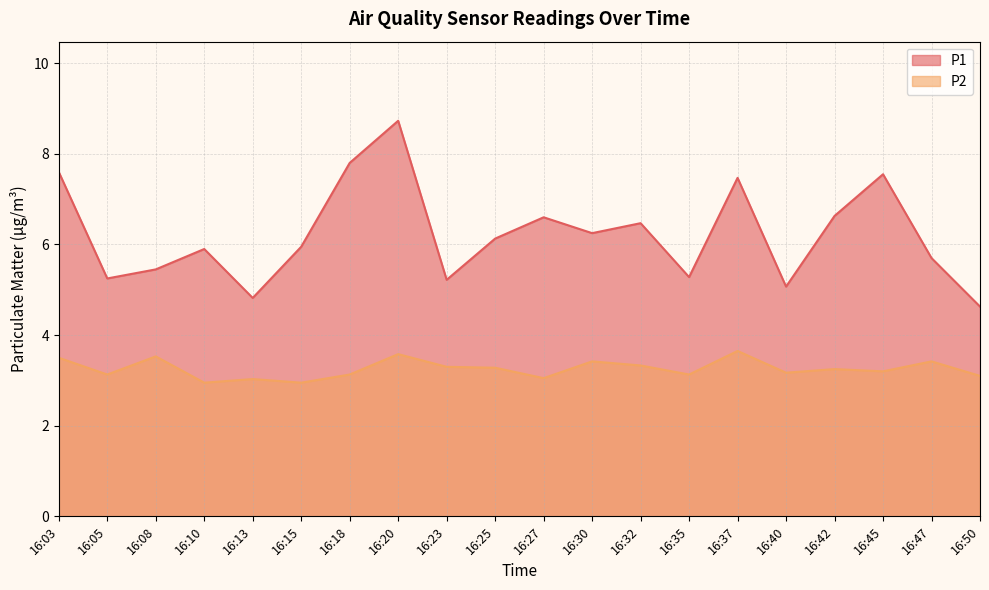

At which label does P2 reach its minimum?

16:10